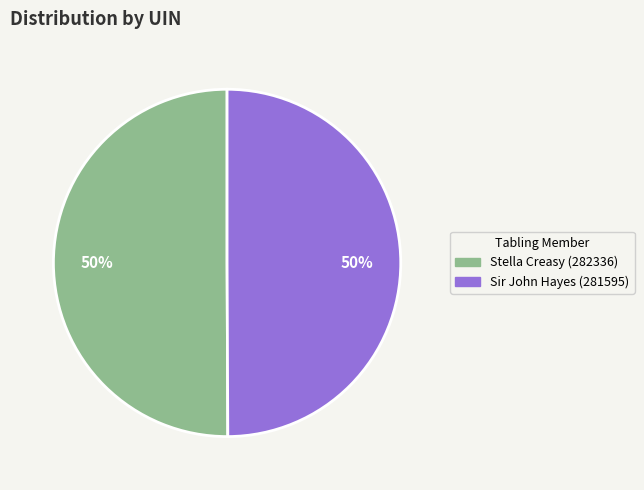

How many slices are in this pie chart?

2